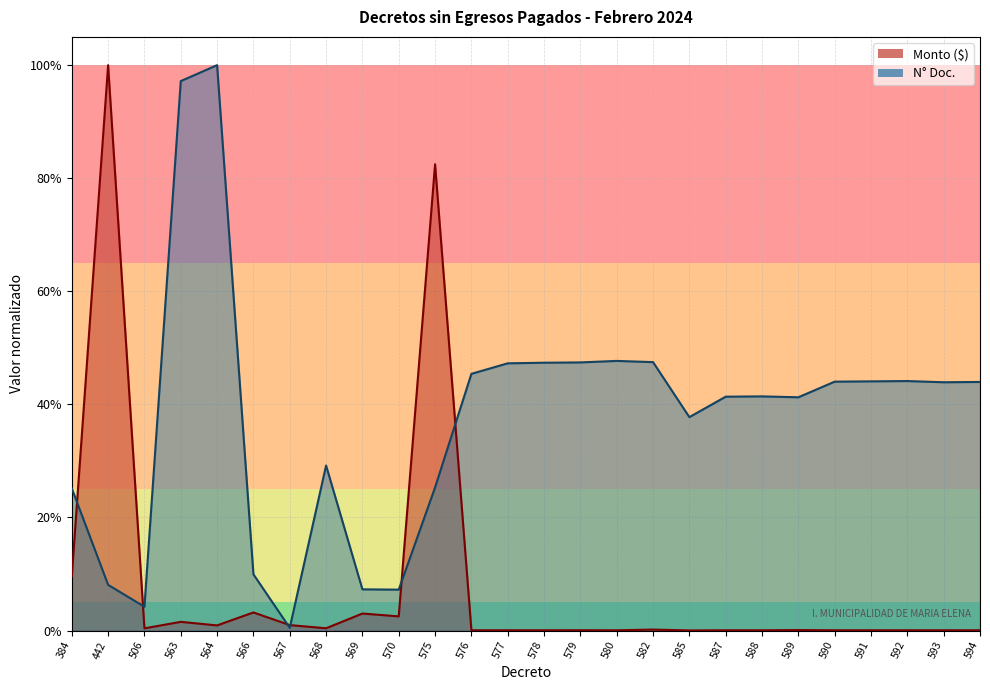

Which has a higher value, 592 or 589?

589